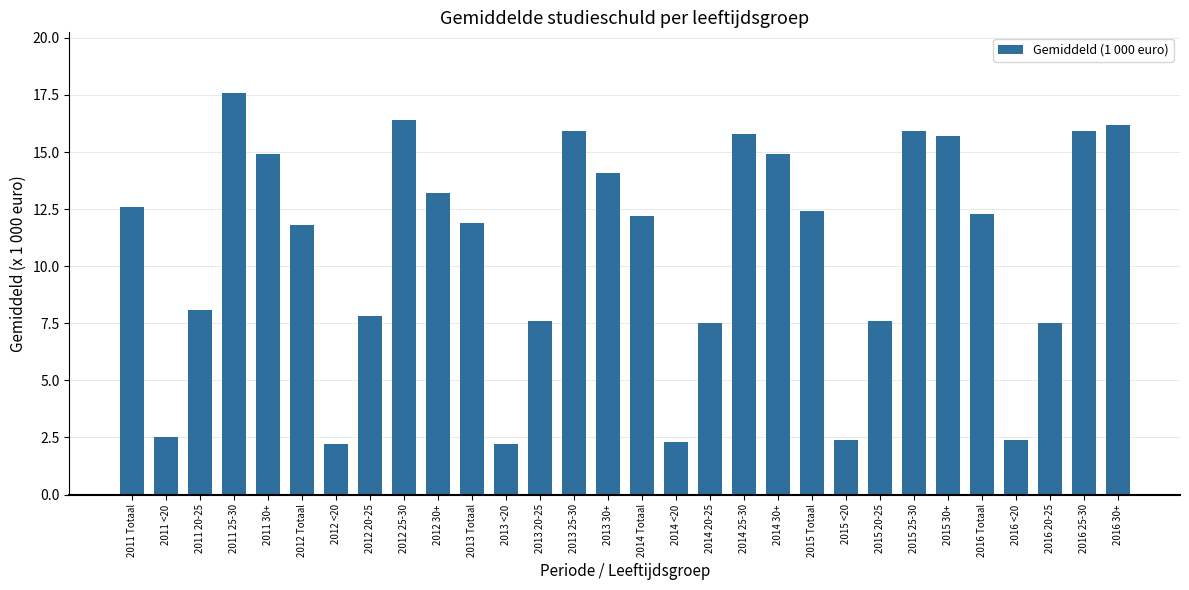

Are the bars grouped side by side (vs. stacked)?

No